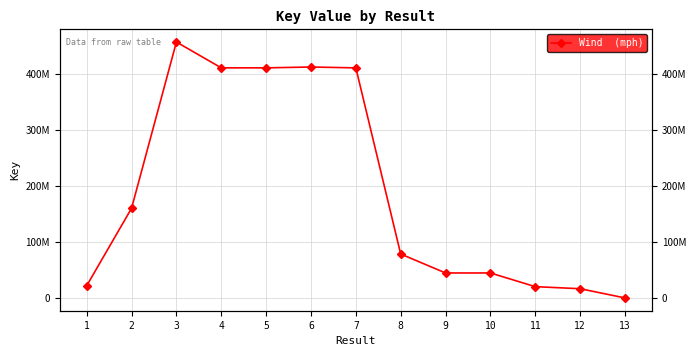

Where does the data first go above 78474324?

2